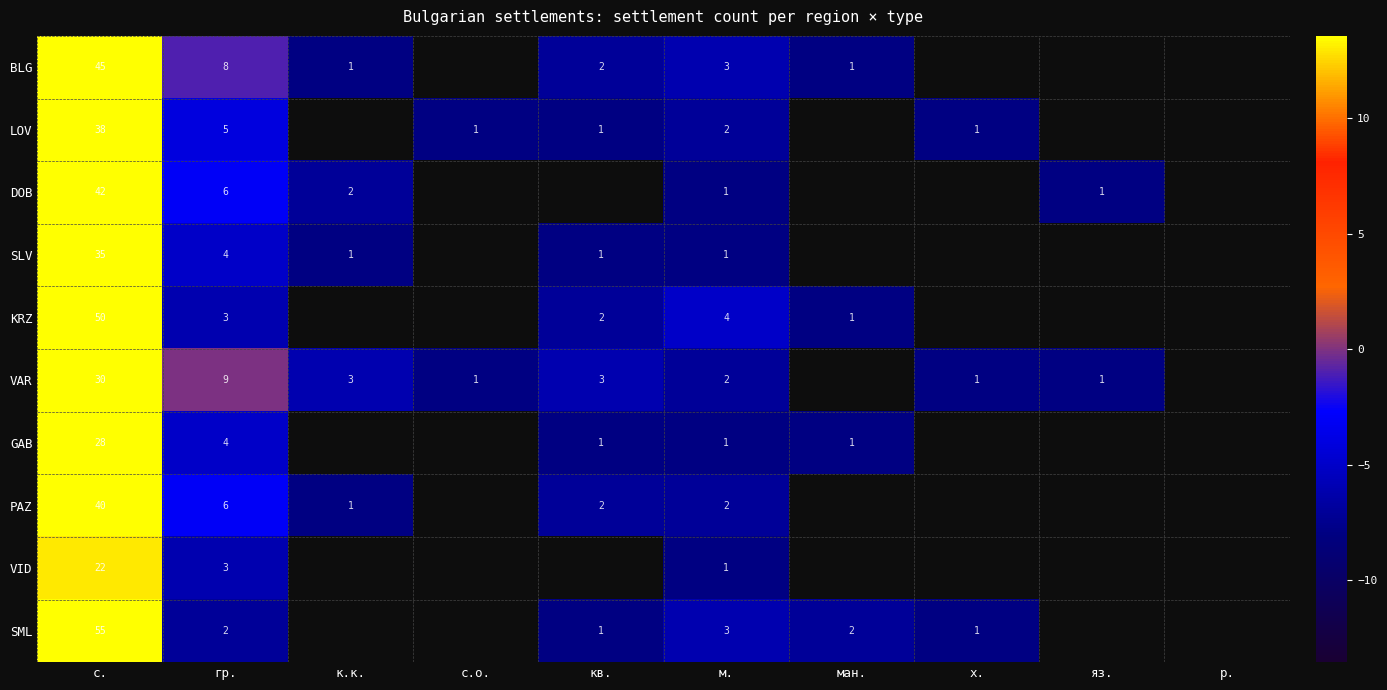

What is the approximate value of VAR at м.?

-7.0